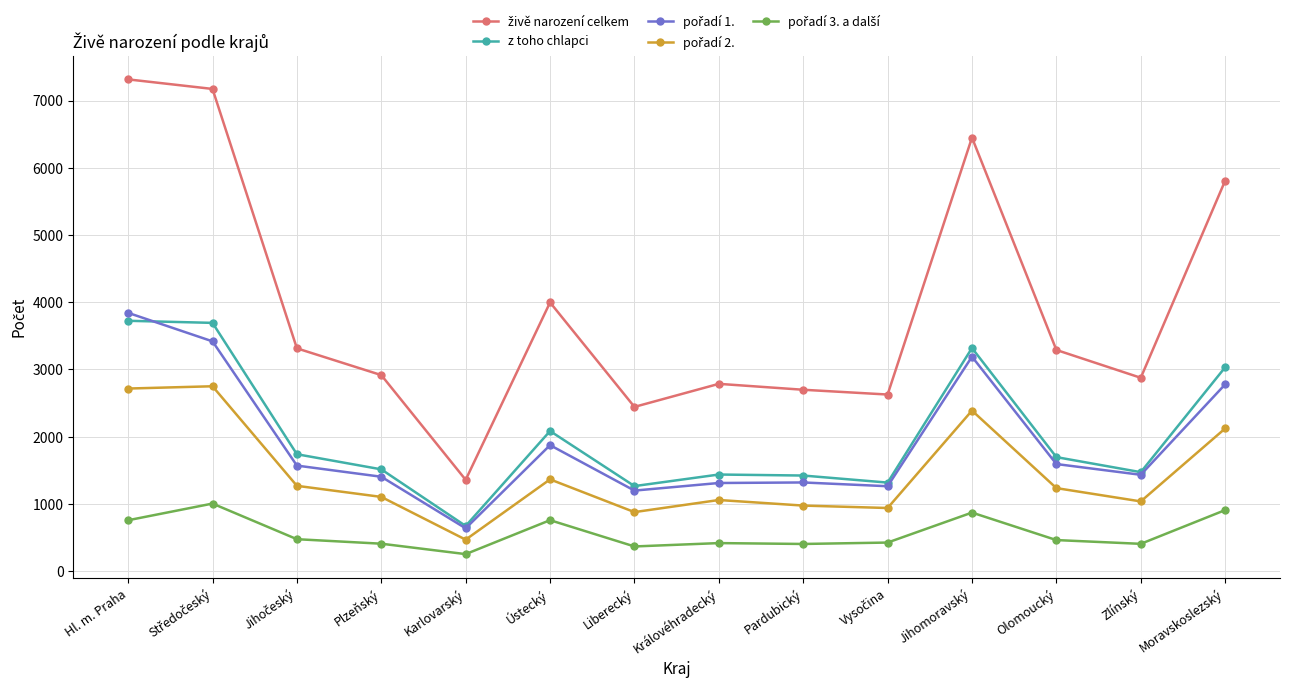

Is it true that z toho chlapci equals 2057 at Královéhradecký?

False